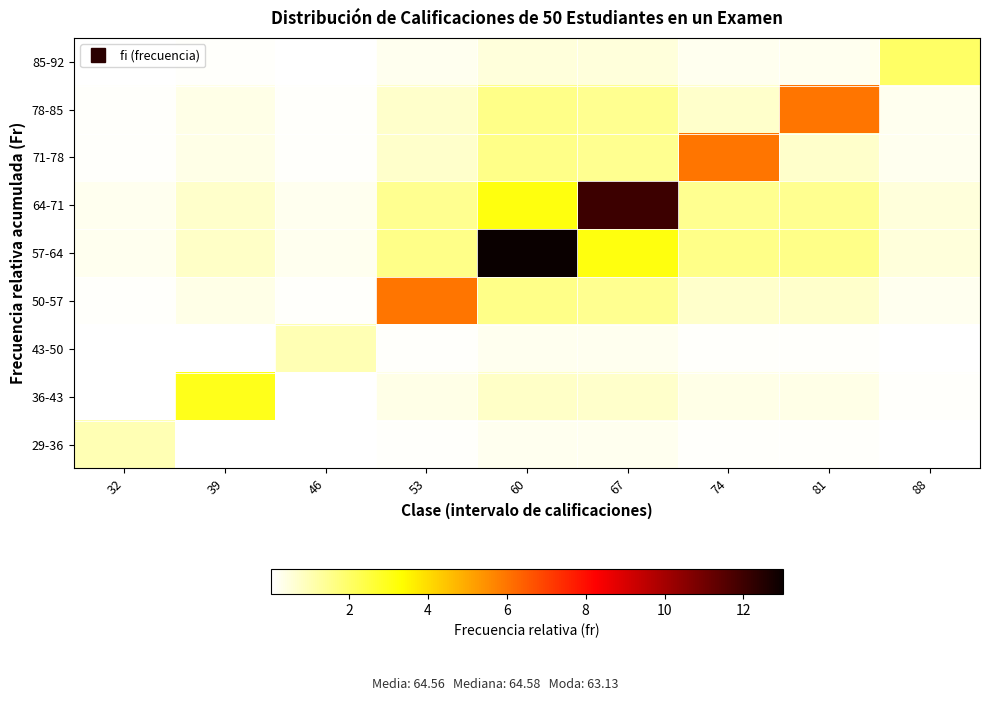

How many data points does each series have?

9